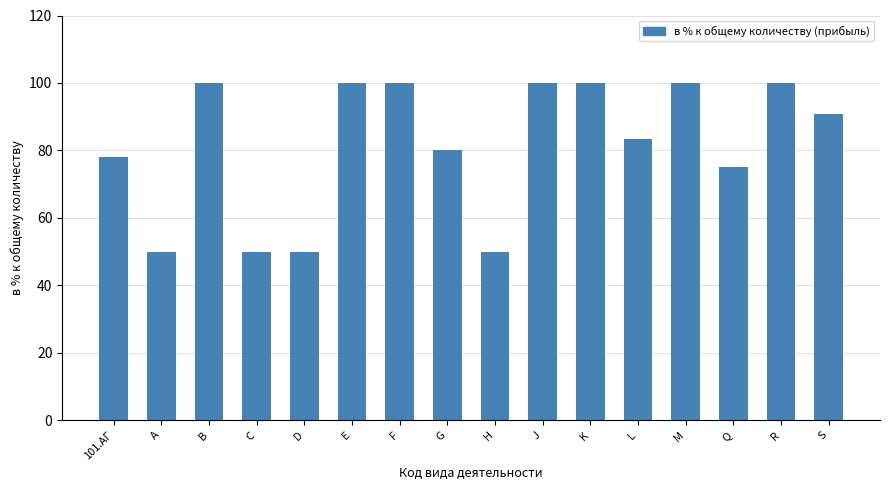

What is the maximum value shown in the chart?

100.0